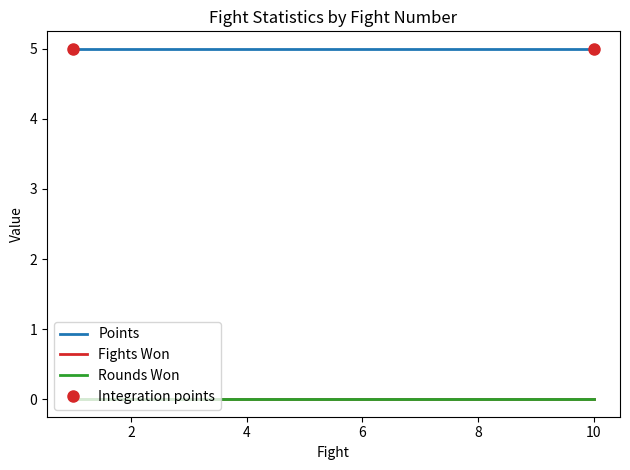

True or false: Points and Rounds Won intersect in this chart.

False